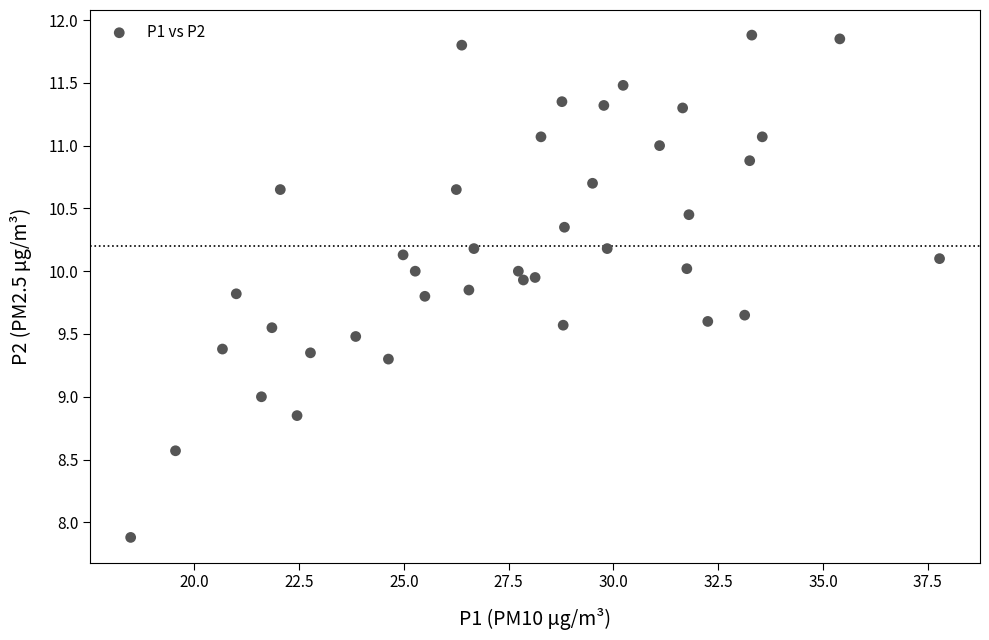

What is the range of Y values (max minus min)?

4.0